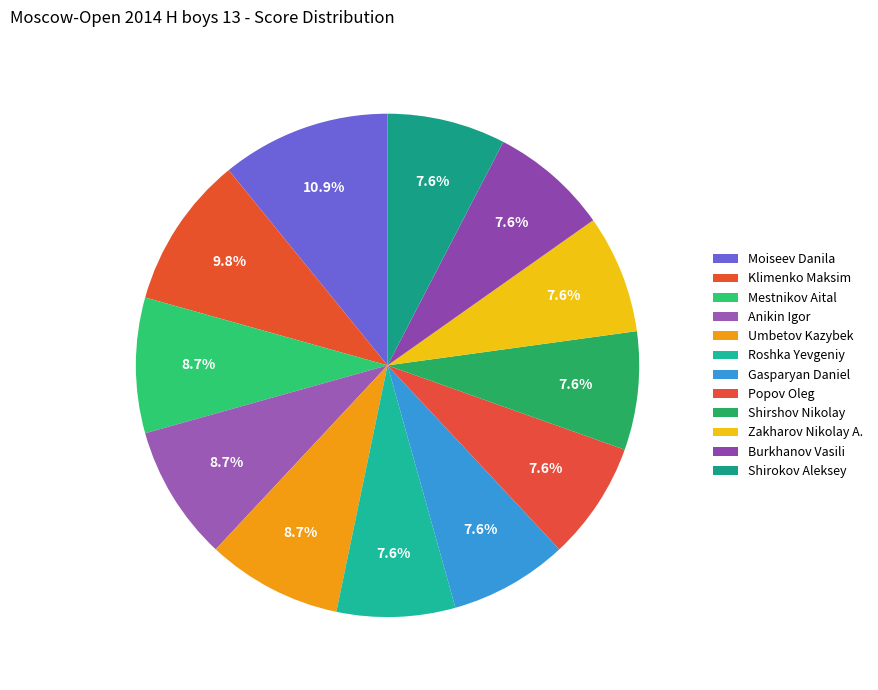

Count the number of slices in the pie.

12